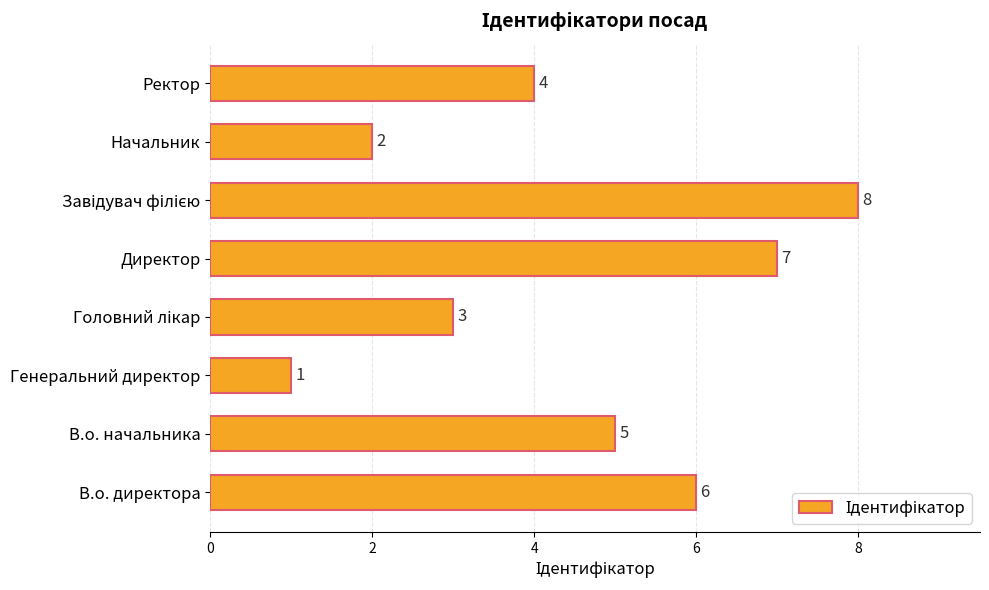

Count the number of data series in this chart.

1